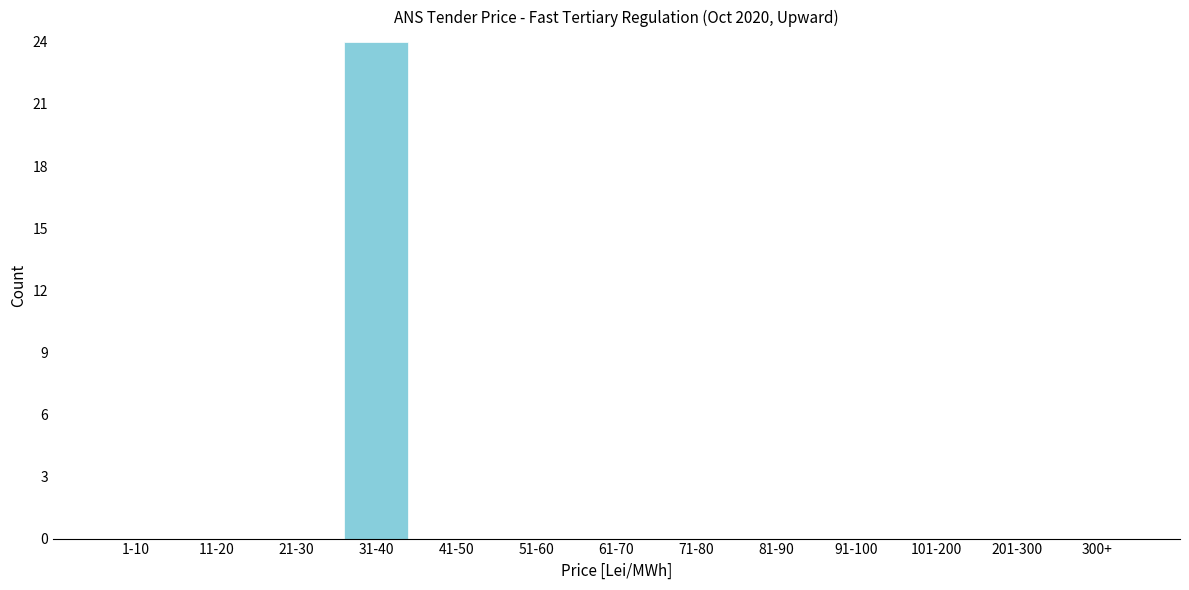

Reading left to right, transcribe all the data shown in this chart.

1-10=0	11-20=0	21-30=0	31-40=24	41-50=0	51-60=0	61-70=0	71-80=0	81-90=0	91-100=0	101-200=0	201-300=0	300+=0